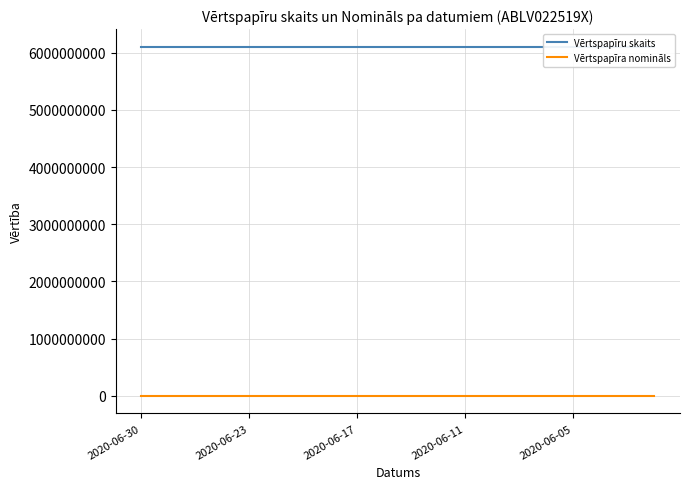

Between 6 and 19, which series saw the biggest shift?

Vērtspapīru skaits